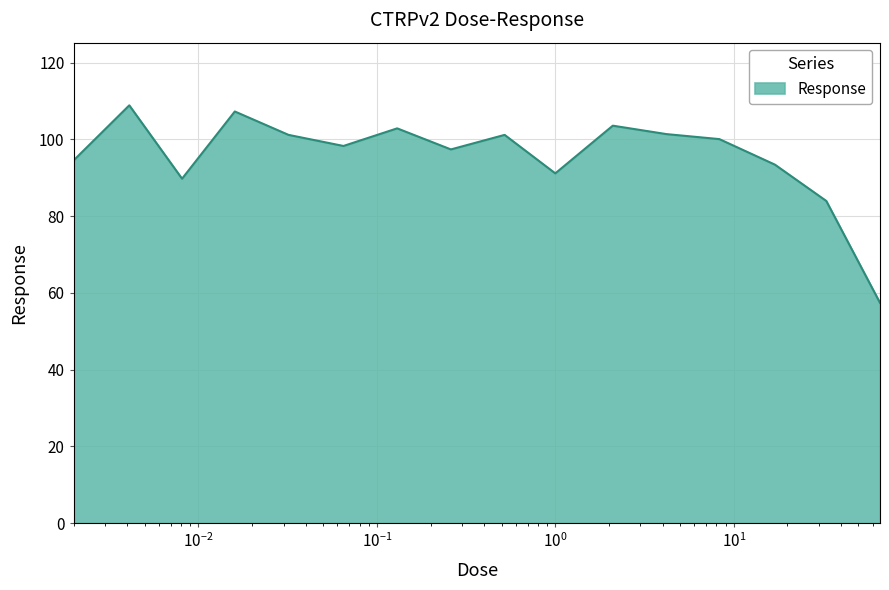

What is the difference between the maximum and minimum values?

51.5